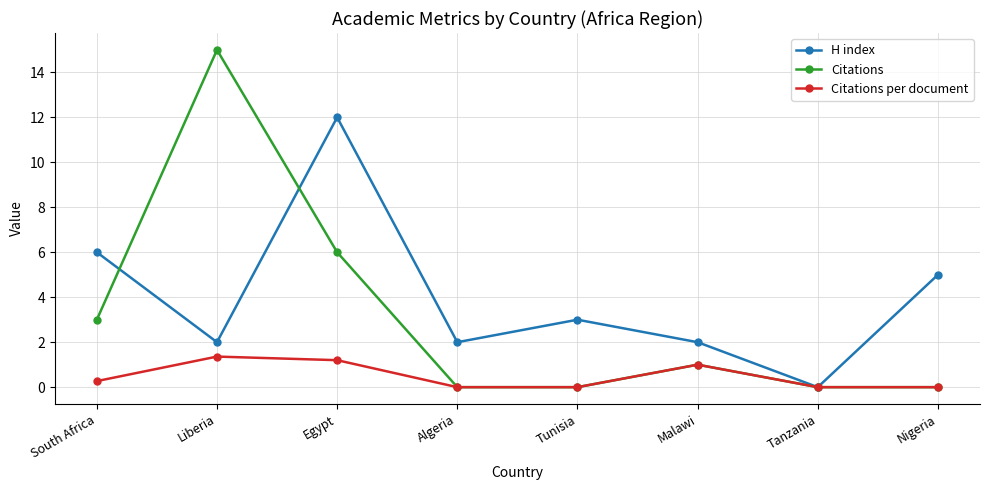

Reading right to left, extract all data points from this chart.

H index: 5.0	0.0	2.0	3.0	2.0	12.0	2.0	6.0
Citations: 0.0	0.0	1.0	0.0	0.0	6.0	15.0	3.0
Citations per document: 0.0	0.0	1.0	0.0	0.0	1.2	1.4	0.3